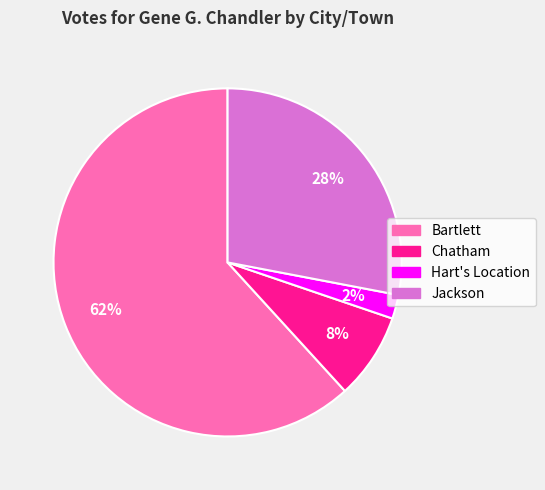

To the nearest percent, what percentage of the pie is Jackson?

28%